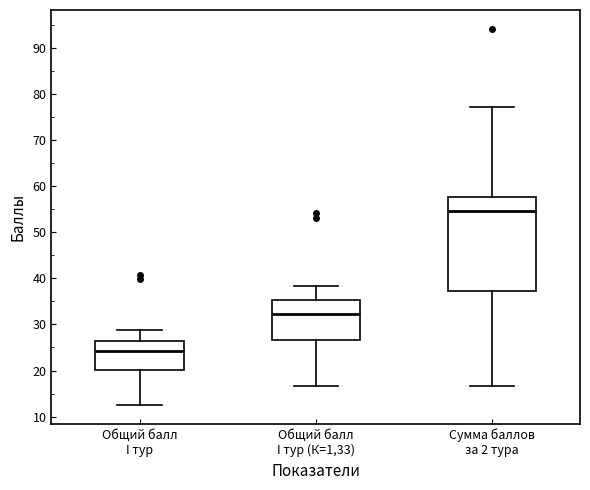

Which box's median line is the lowest?

Общий балл I тур